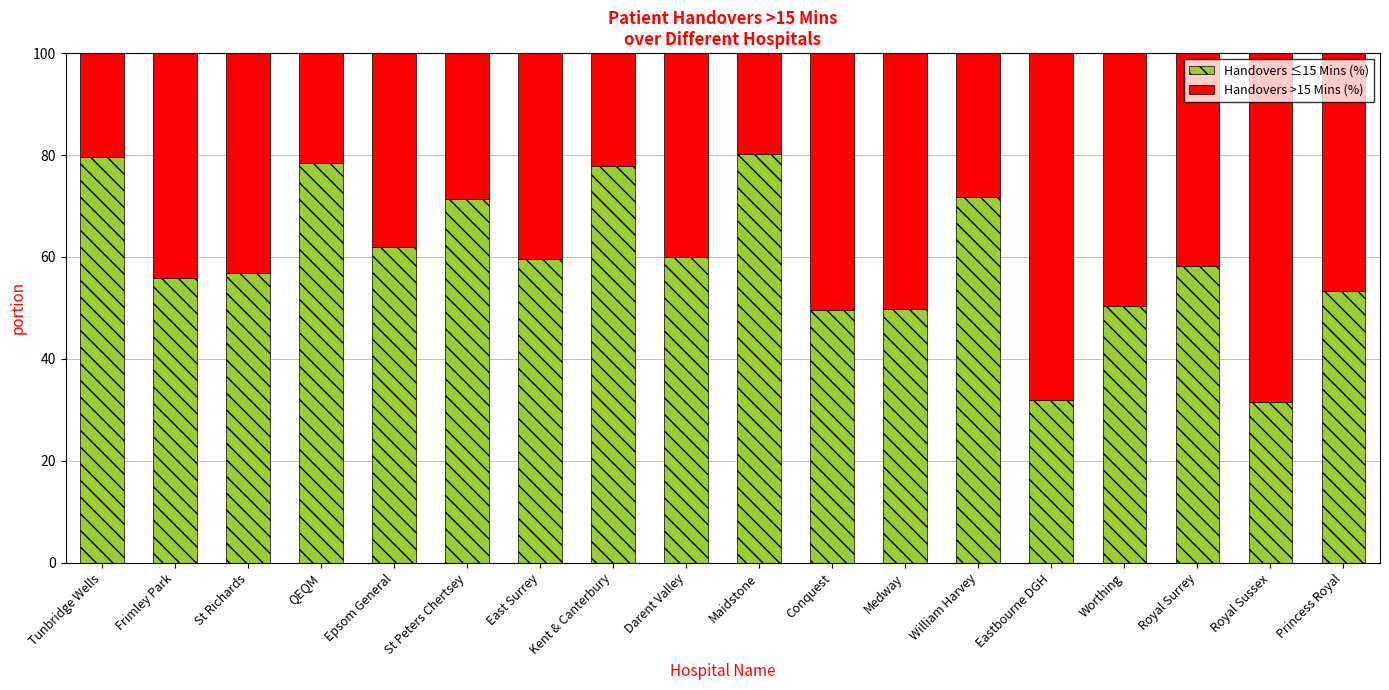

What is the maximum value for Handovers ≤15 Mins (%)?

80.2